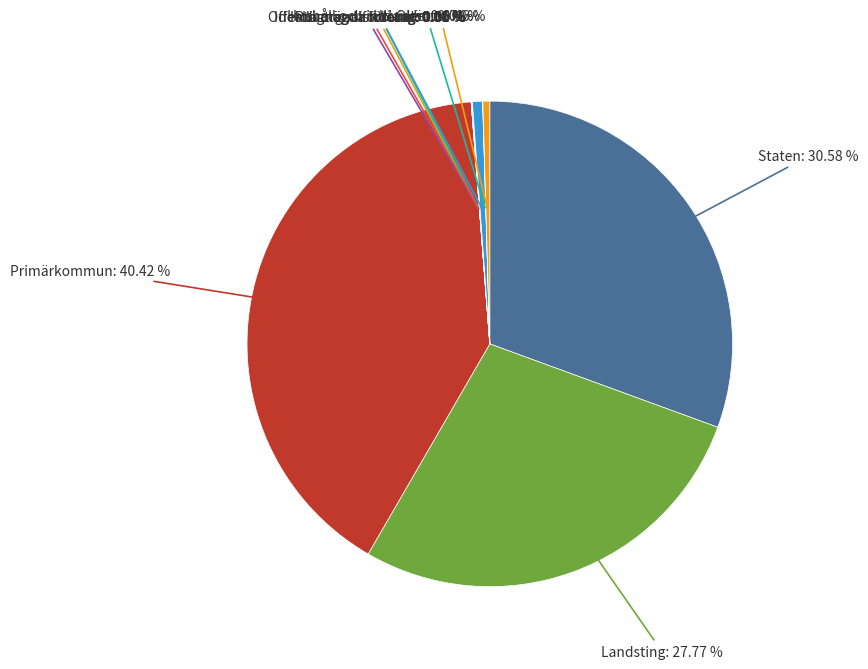

Is Landsting the majority of the pie?

No